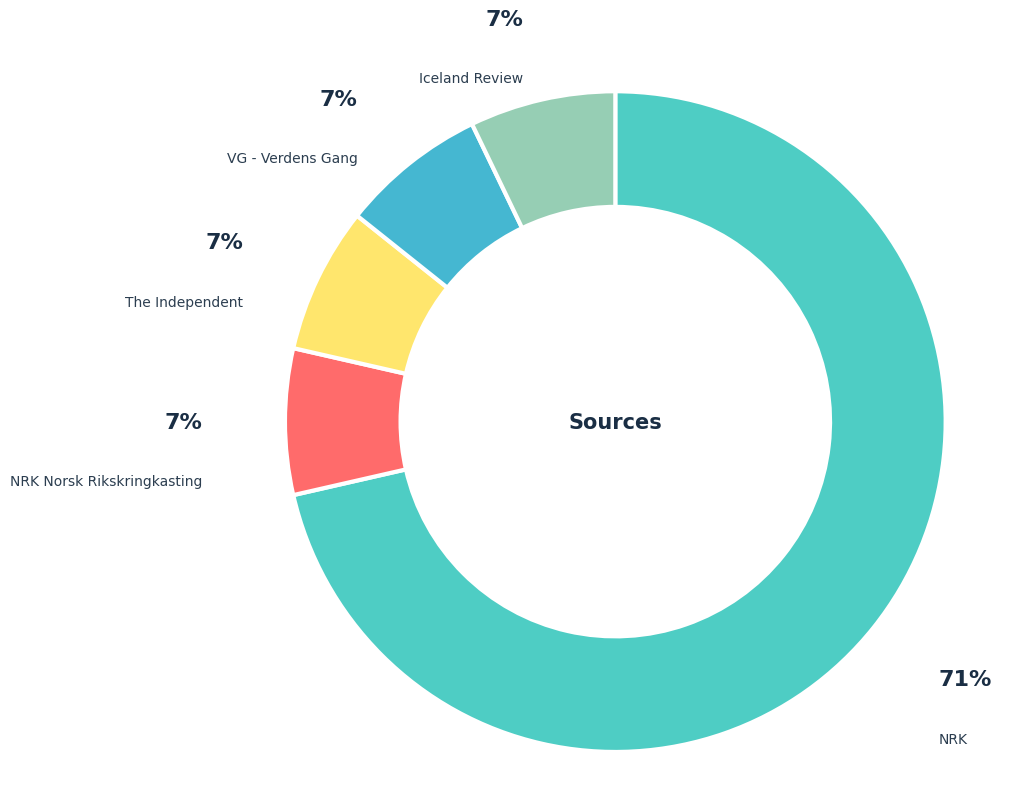

To the nearest percent, what portion does Iceland Review represent?

7%